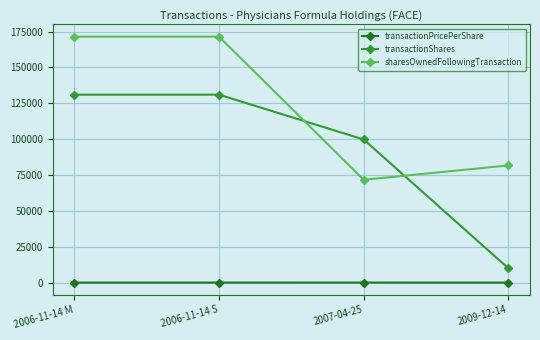

What is the sum of the transactionPricePerShare values at 2006-11-14 M and 2006-11-14 S?

15.9